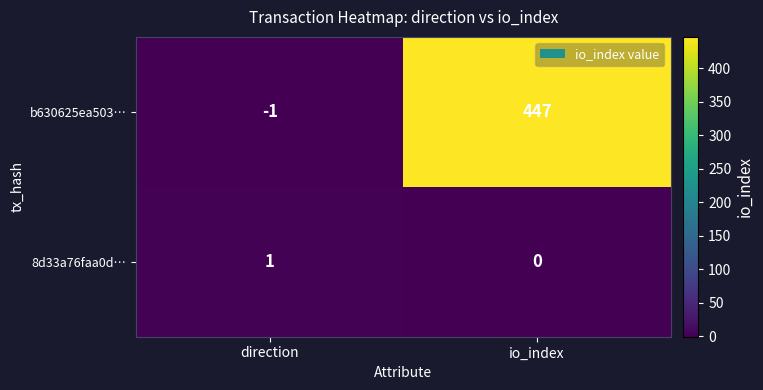

What is the total value across all series at io_index?

447